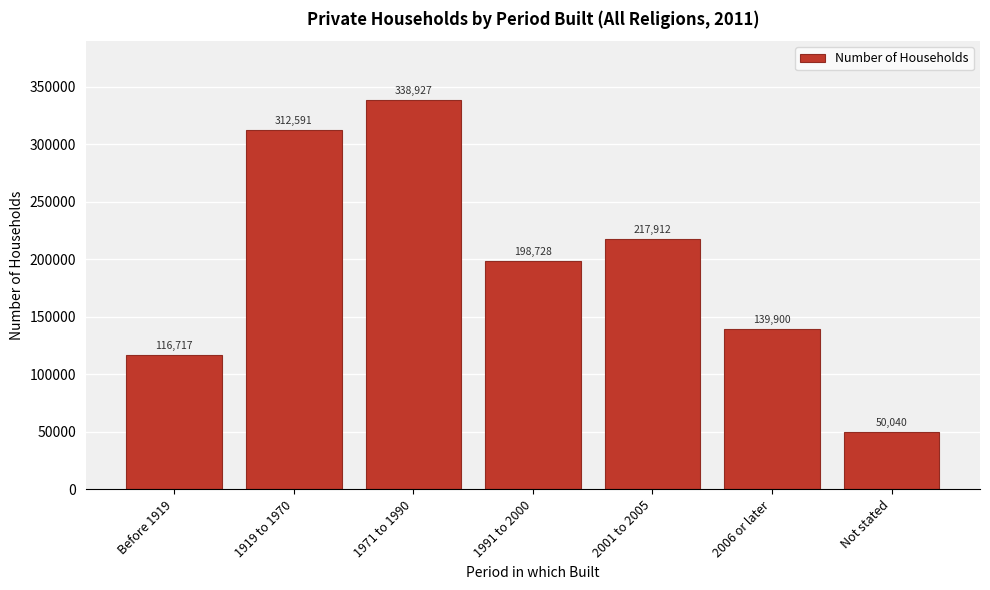

Reading left to right, what are all the values shown in this chart?

Before 1919=116717	1919 to 1970=312591	1971 to 1990=338927	1991 to 2000=198728	2001 to 2005=217912	2006 or later=139900	Not stated=50040